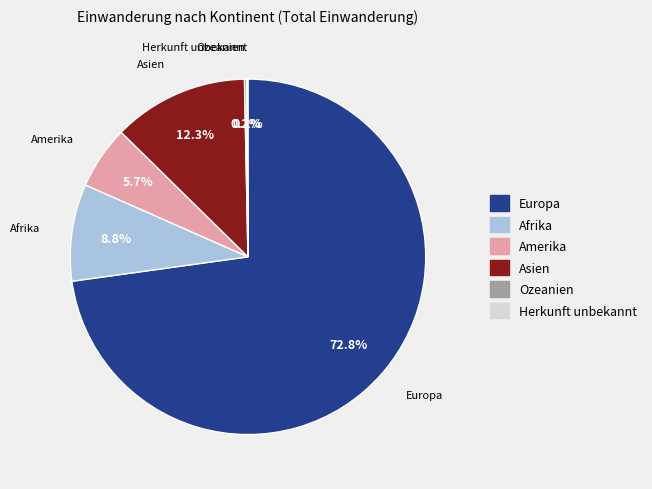

What portion of the pie excludes Afrika?

91.2%